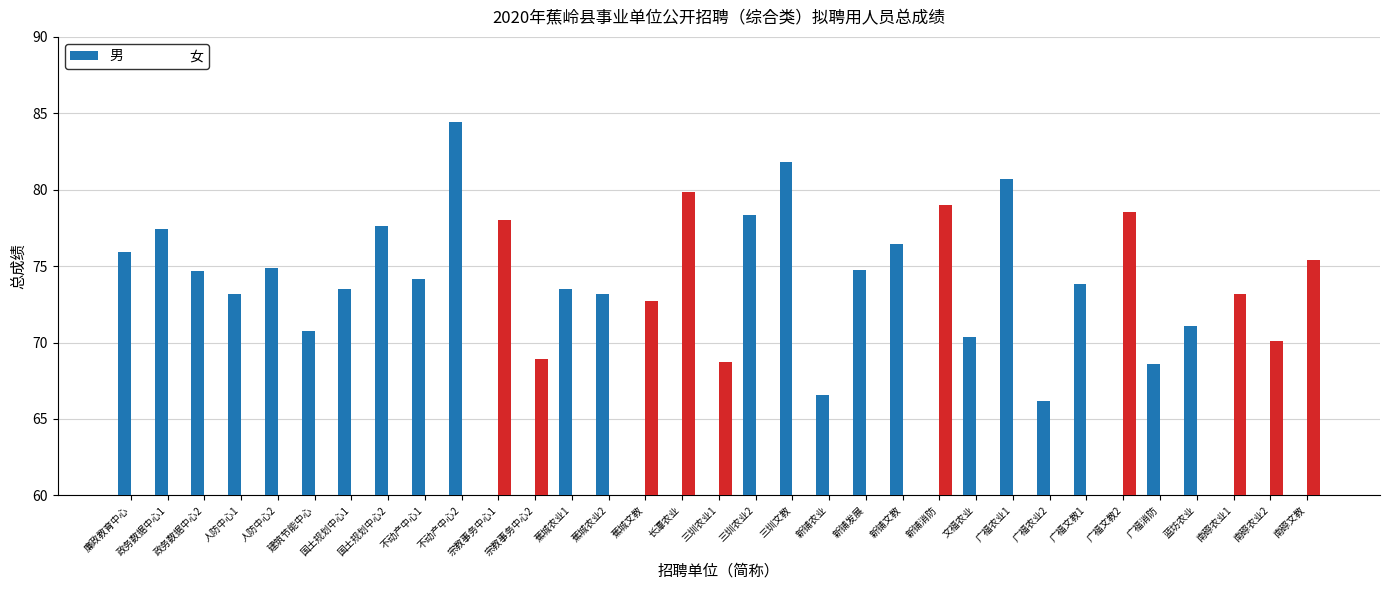

What is the greatest value displayed?

84.4